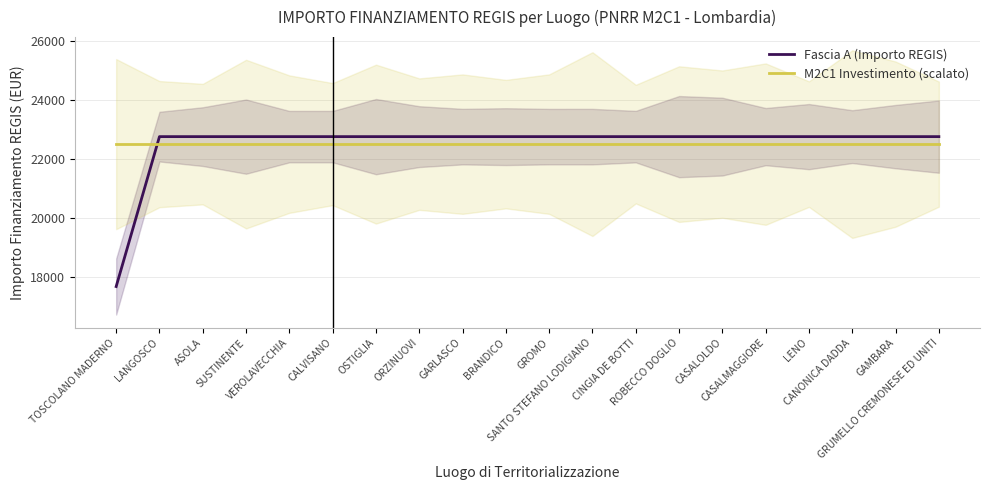

True or false: M2C1 Investimento (scalato) has a value of 22496.2 at VEROLAVECCHIA.

True